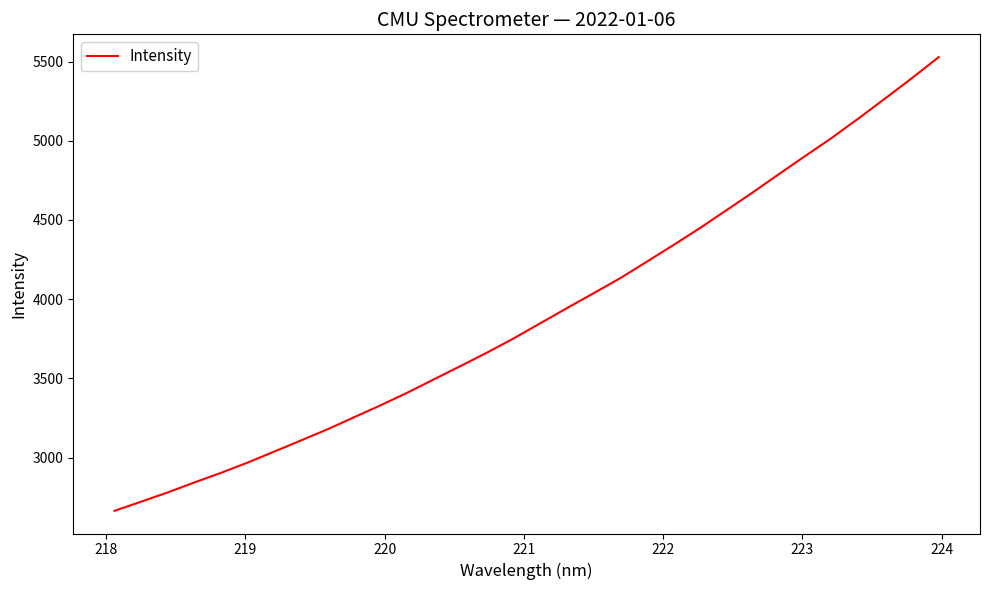

What is the smallest value displayed?

2664.5